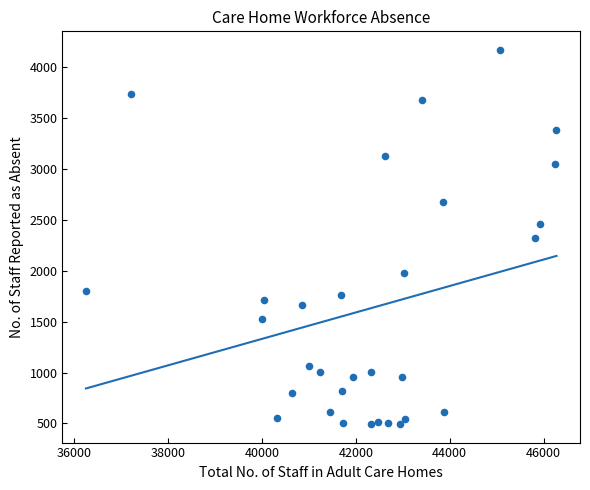

What is the range of X values (max minus min)?

10015